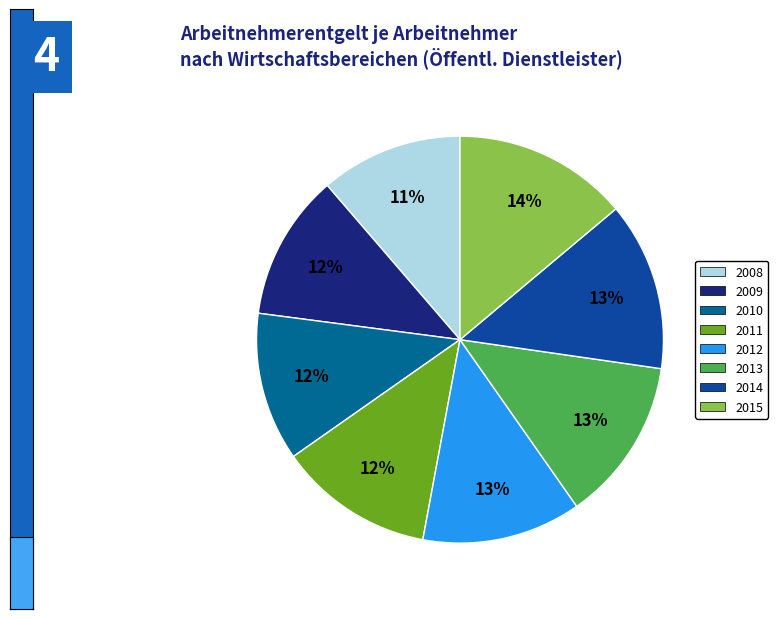

Count the number of slices in the pie.

8